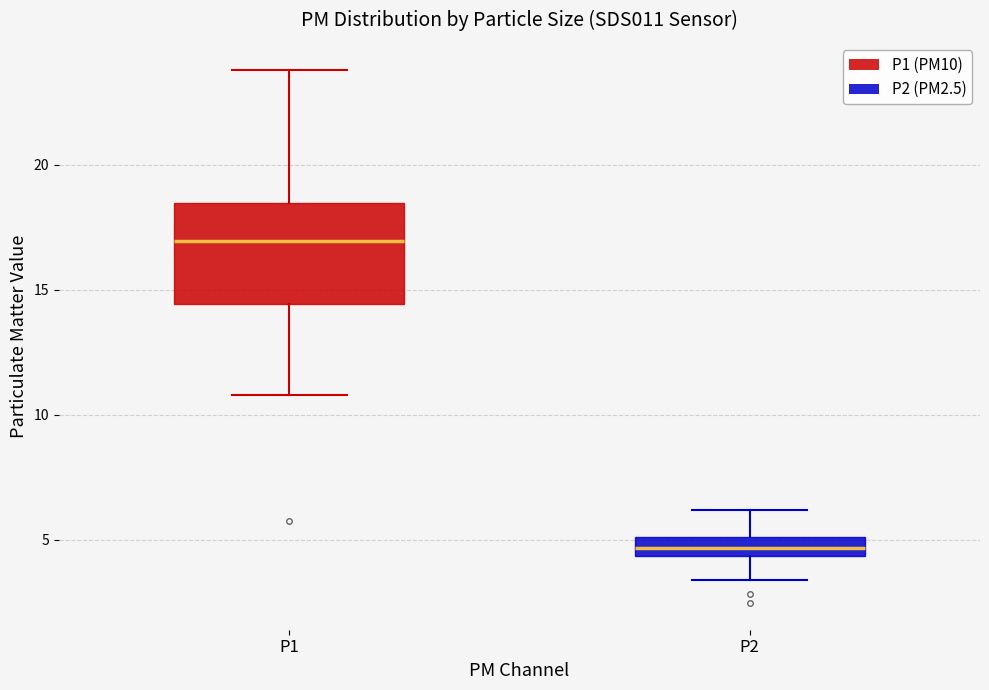

Reading left to right, transcribe this box plot: for each box, give where its median line is, the range the box spans, and where its two whiskers end, as read against the y-axis. The values are not printed on the chart, so give them approximately, as read against the axis.

P1: median 17.0, box 14.5 to 18.5, whiskers 11.0 to 24.0
P2: median 4.5 (inside the box), box 4.5 to 5.0, whiskers 3.5 to 6.0